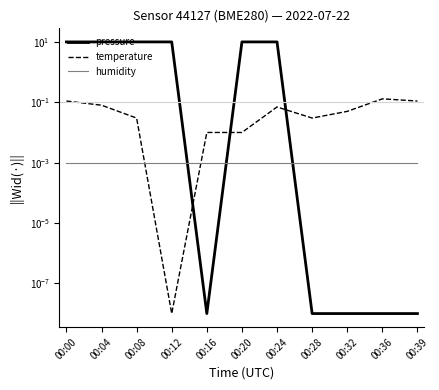

What is the average value of the temperature series?

0.1